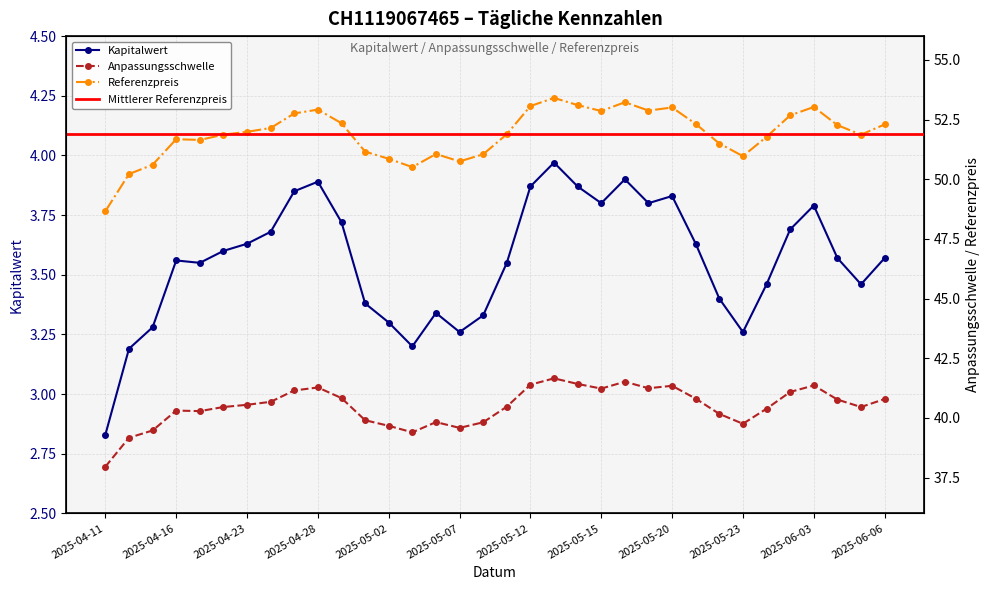

Which category has the highest value in the Referenzpreis series?

2025-05-13